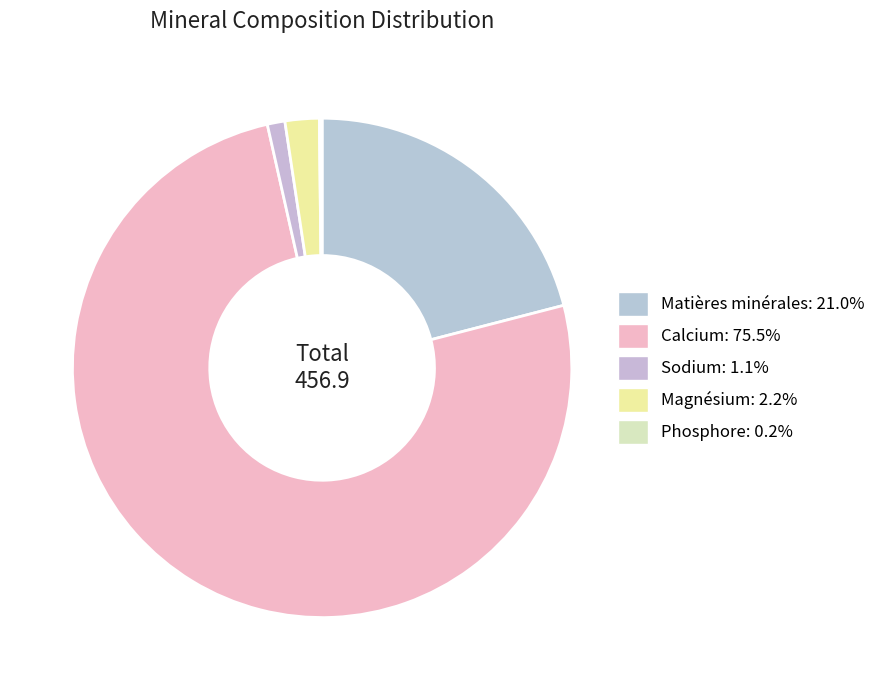

How many slices are in this pie chart?

5